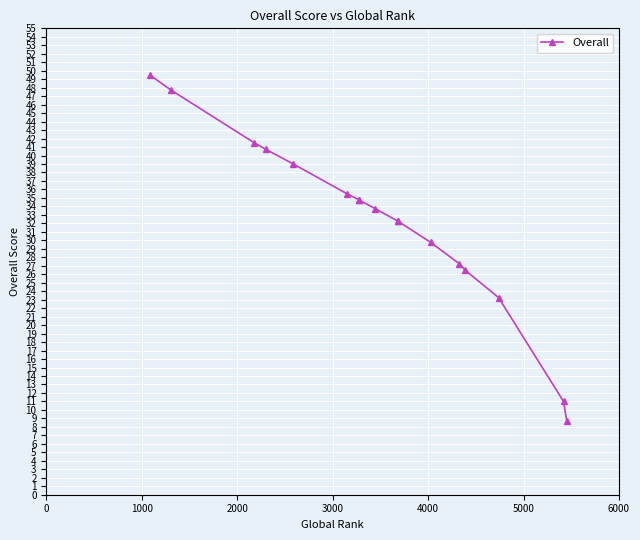

What is the difference between the maximum and minimum values?

40.8